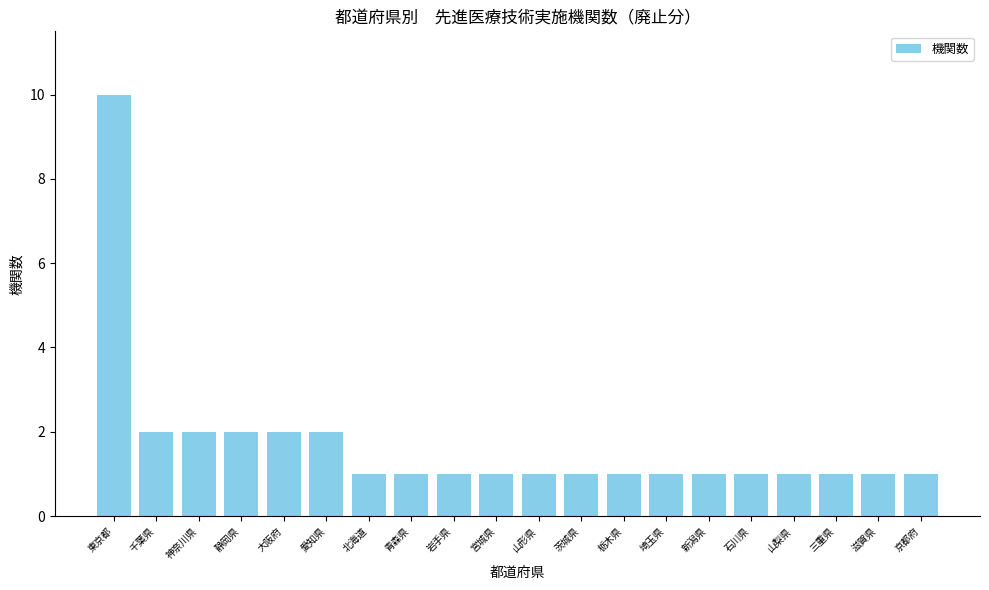

What is the difference between the maximum and minimum values?

9